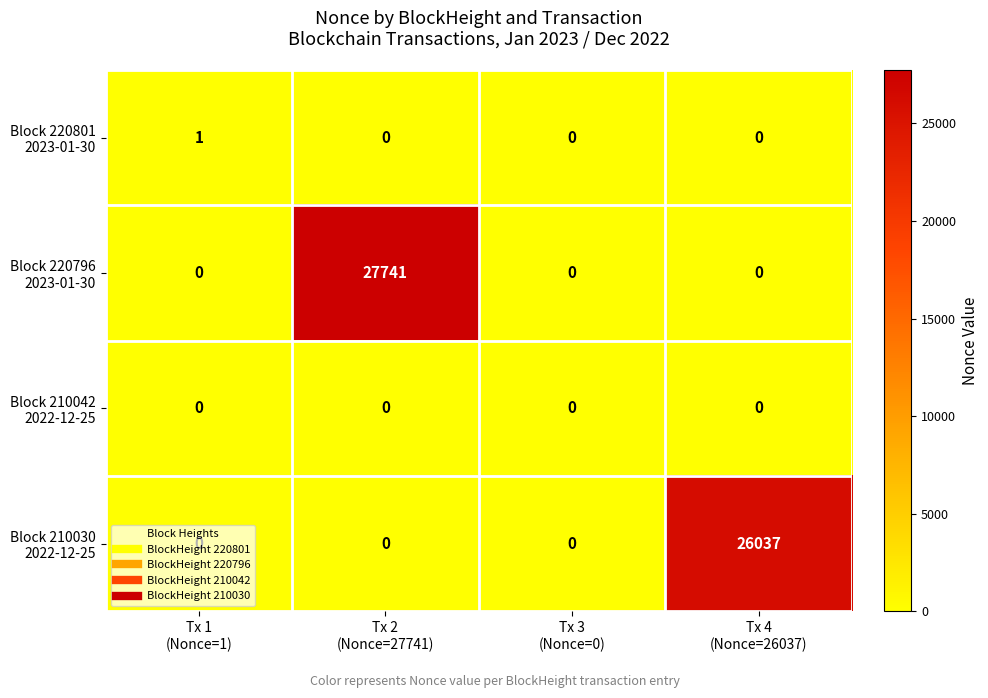

How many distinct data groups are displayed?

4